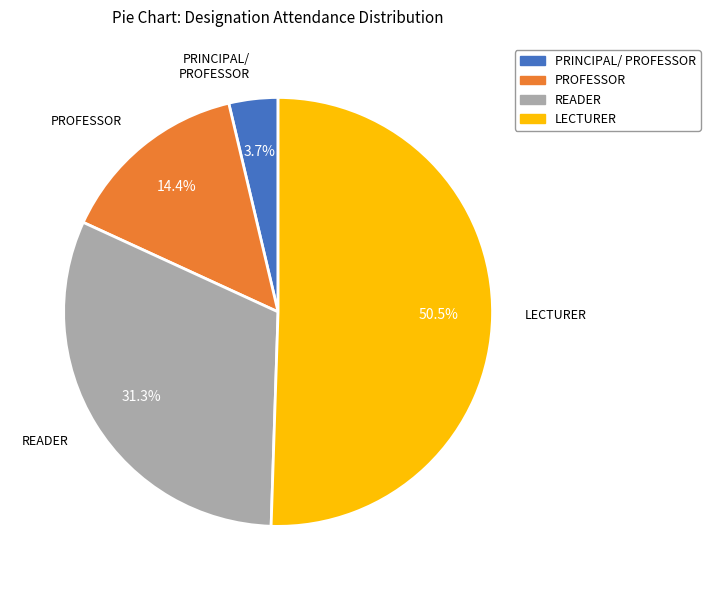

Which slice is the largest?

LECTURER